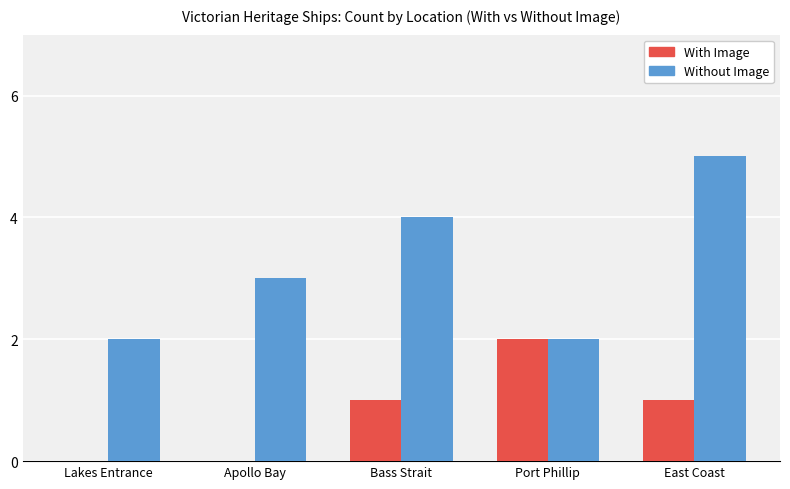

What is the sum of all With Image values?

4